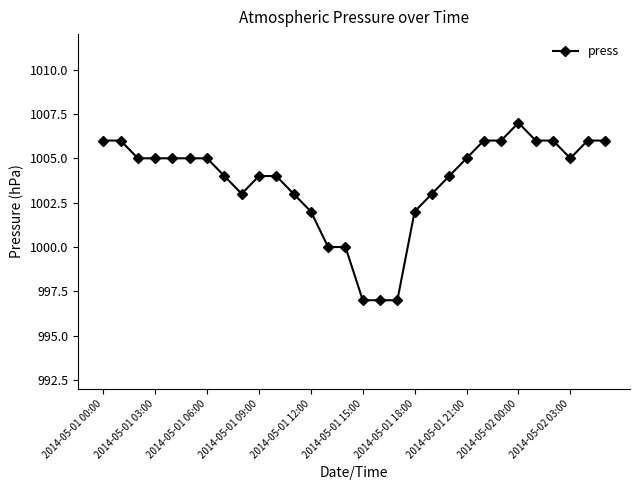

What is the value of the 7th point from the left?

1005